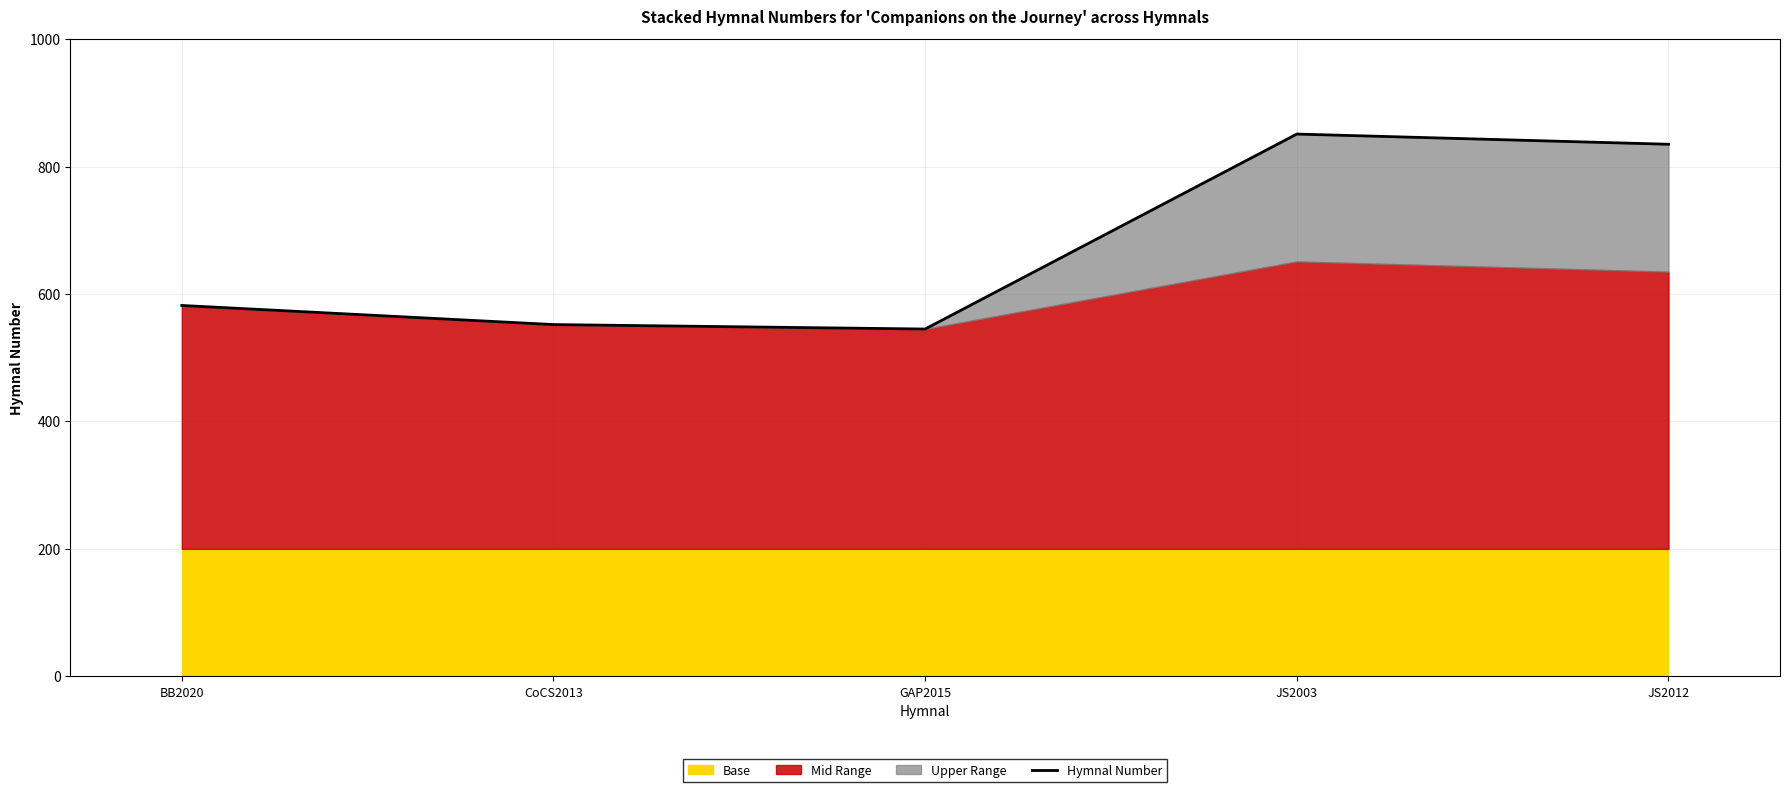

At which category does the data reach its first local peak?

JS2003